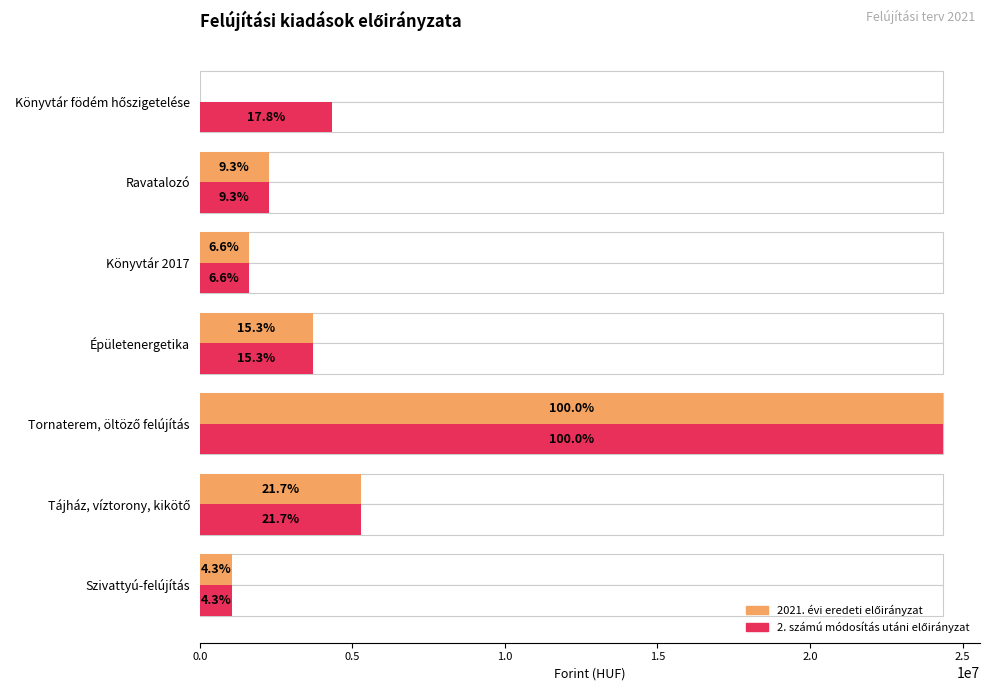

Rank the series by their average value, from lowest to highest.

2021. évi eredeti előirányzat, 2. számú módosítás utáni előirányzat